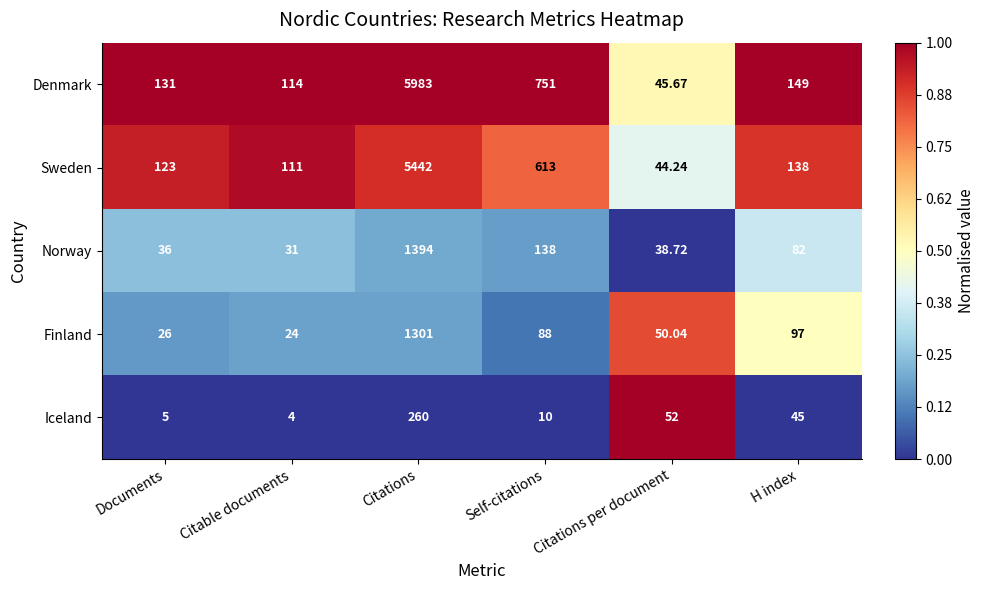

At which category is the sum across all series the highest?

Citations